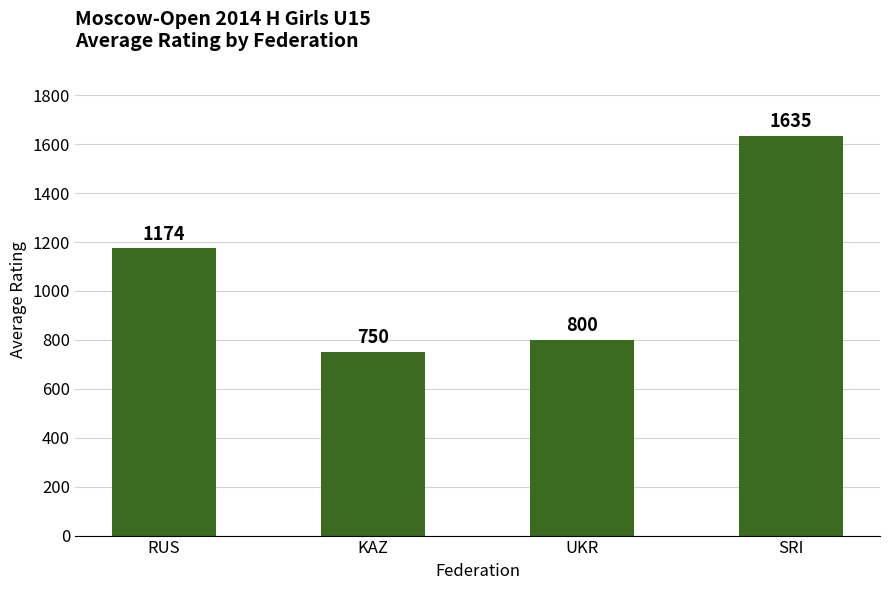

List the labels in order of value, smallest first.

KAZ, UKR, RUS, SRI